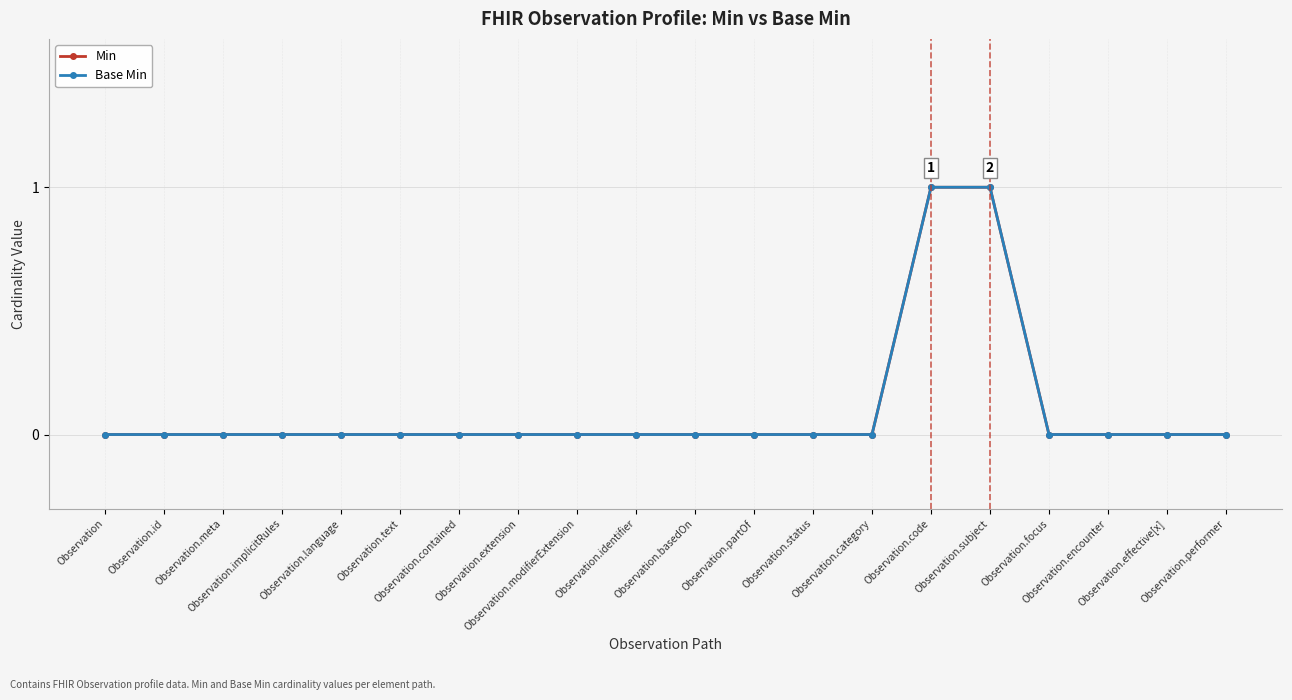

Does the chart have visible grid lines?

Yes